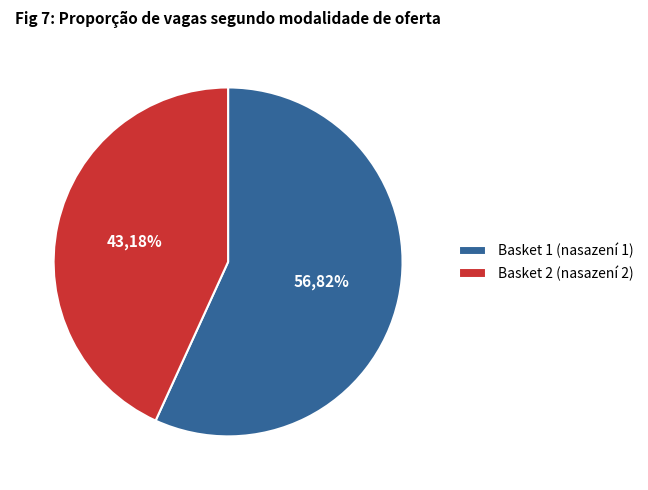

True or false: 6 accounts for 14% of the total.

False